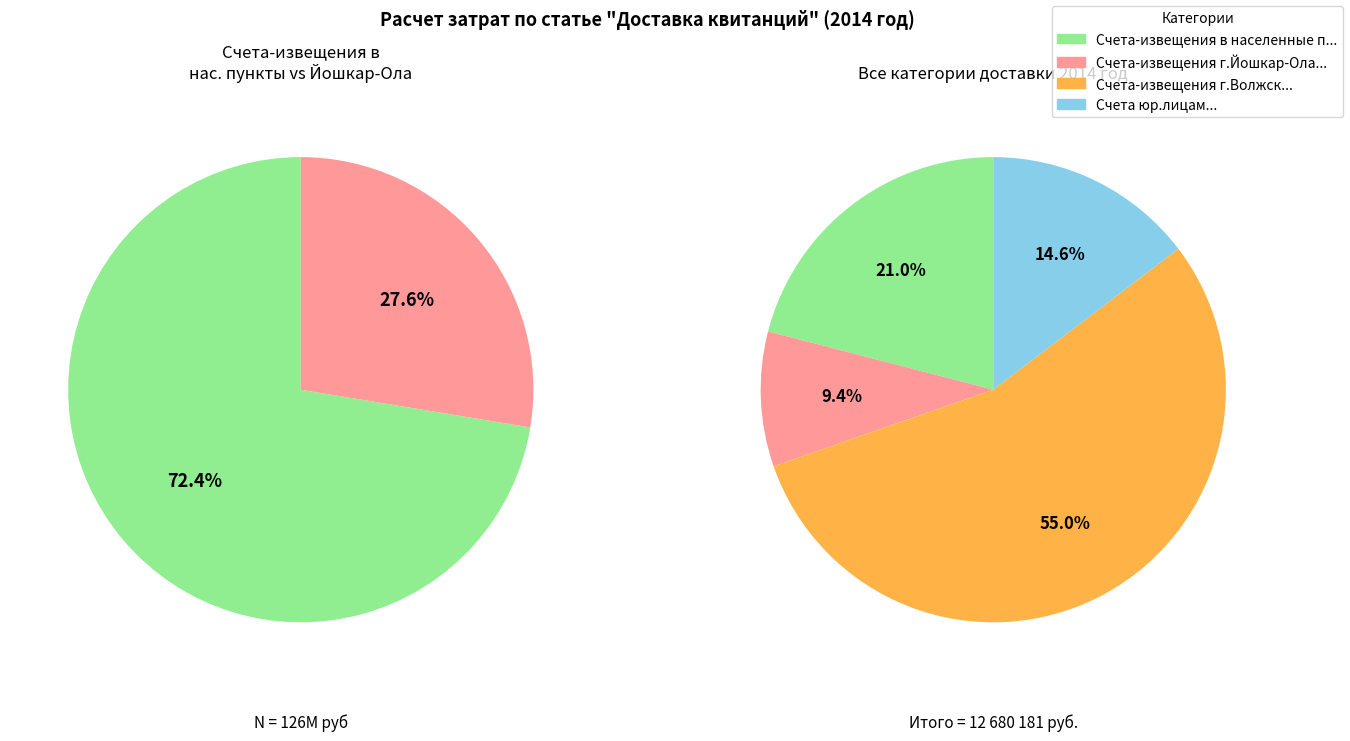

To the nearest percent, what portion does Счета юр.лицам represent?

15%